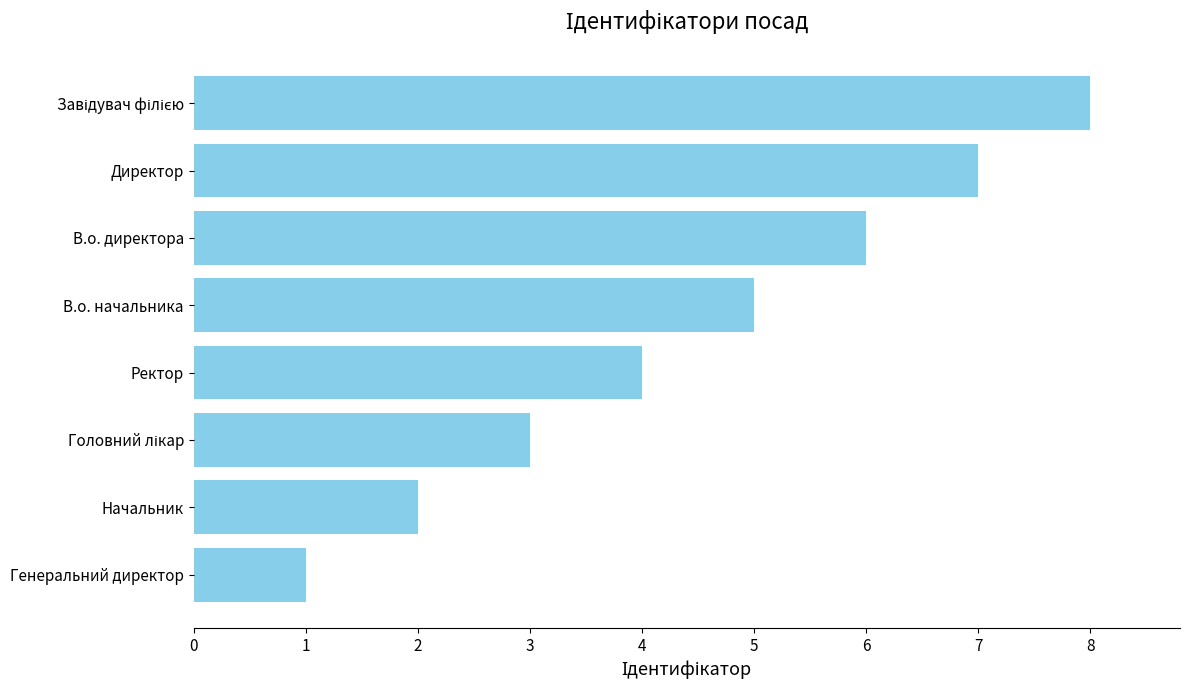

What is the change in value from Генеральний директор to Ректор?

+3